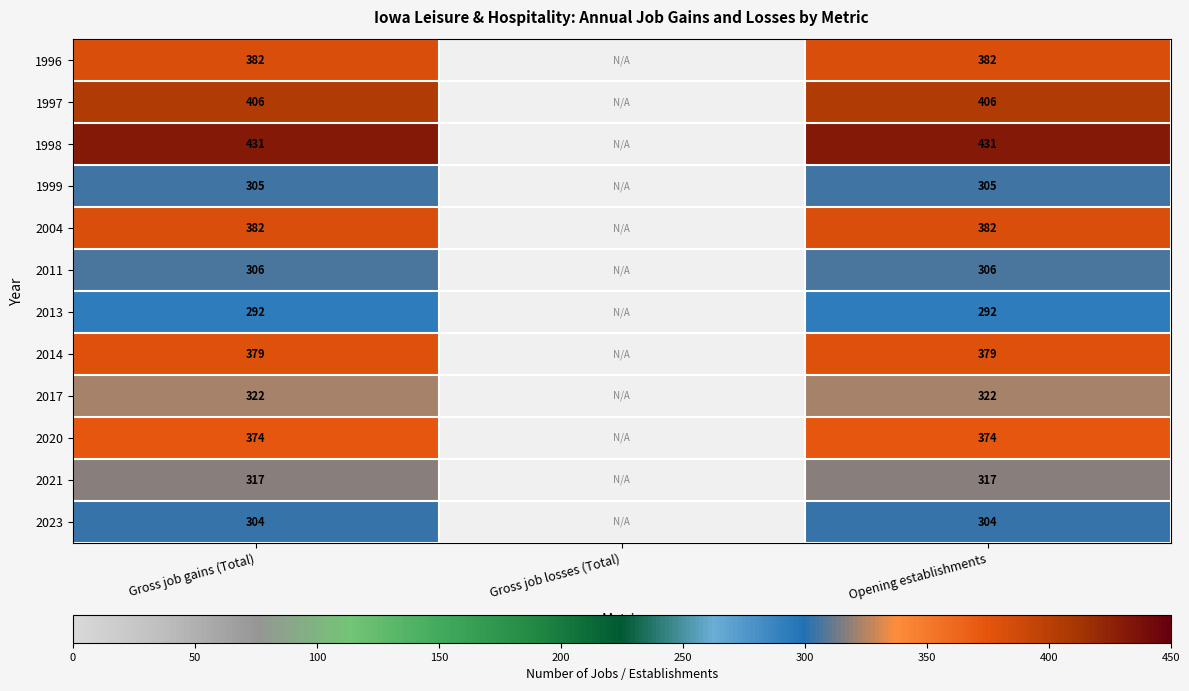

Is the value of 1997 at Opening establishments greater than the value of 2013 at Gross job gains (Total)?

Yes